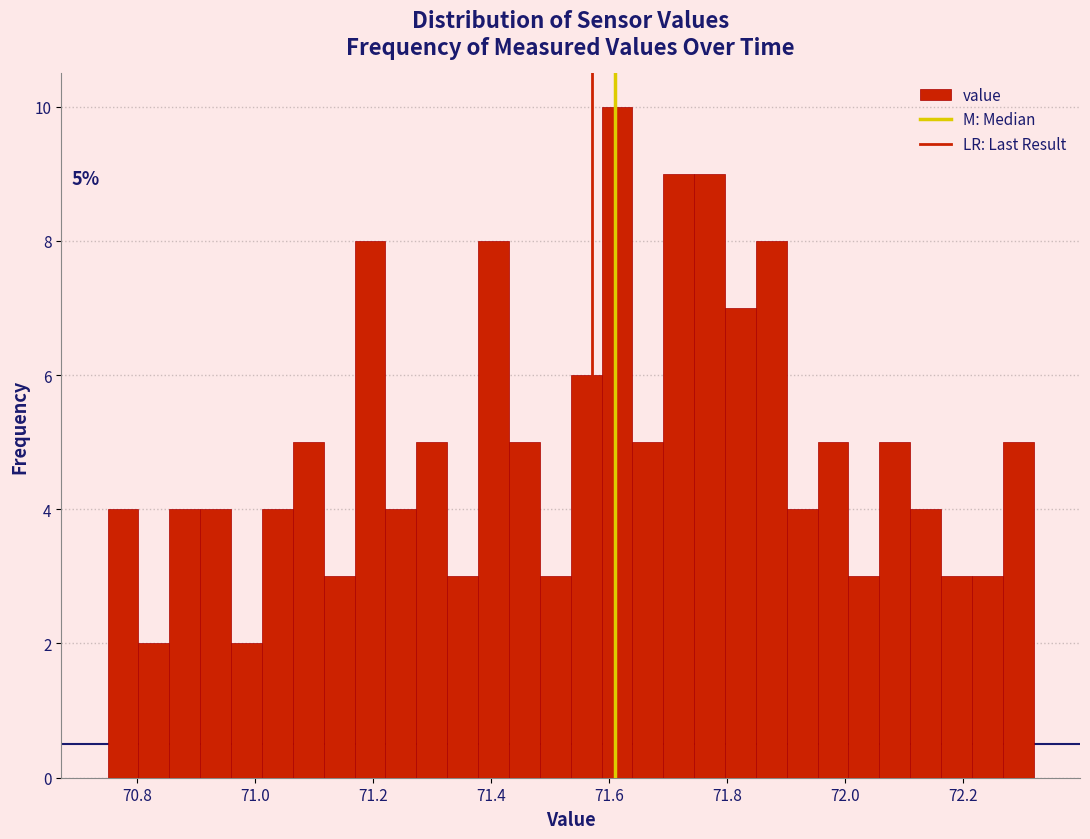

Read against the x-axis, roughly where is the centre of the tallest bar?

71.62